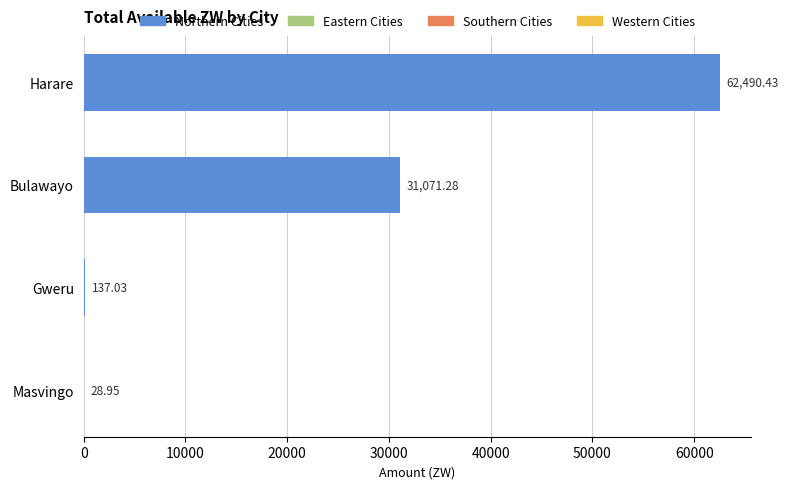

Are the bars horizontal?

Yes